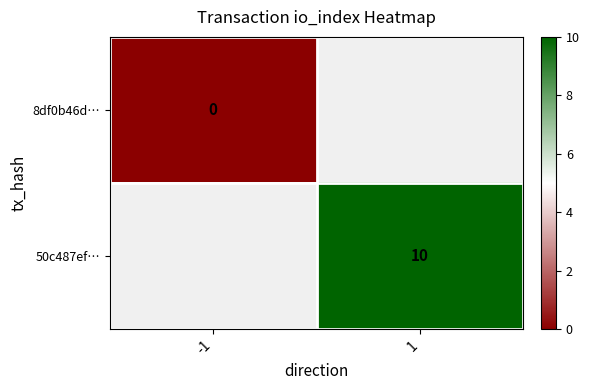

The value of 50c487ef… at 1 is 15.9. True or false?

False